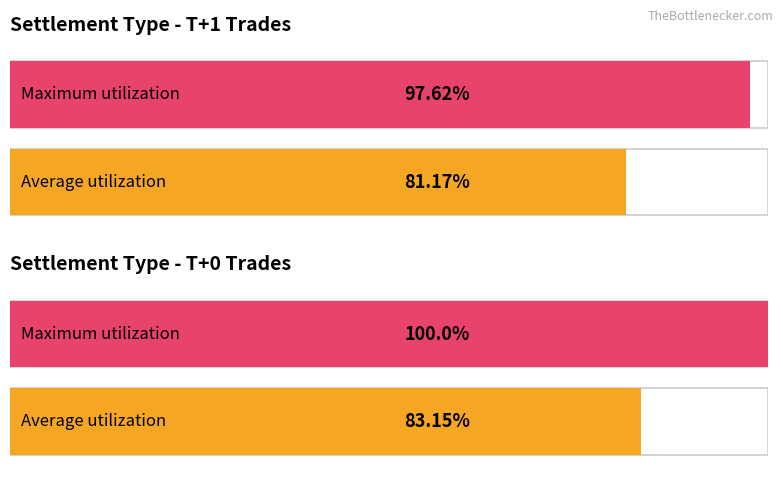

How many distinct data groups are displayed?

2